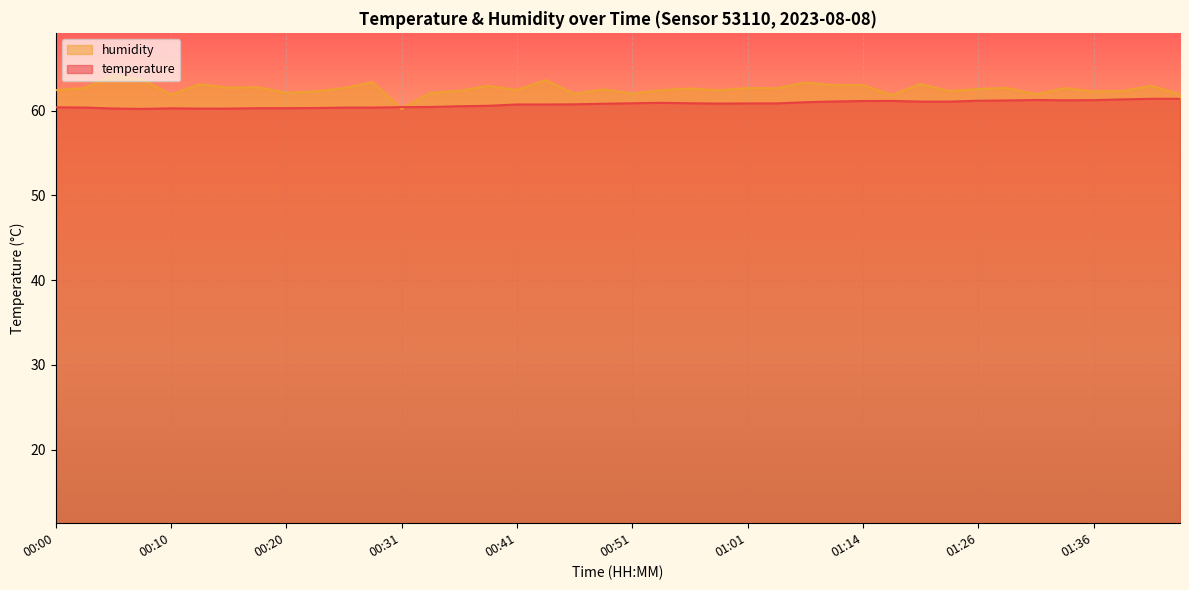

What position from the right is 00:05?

38